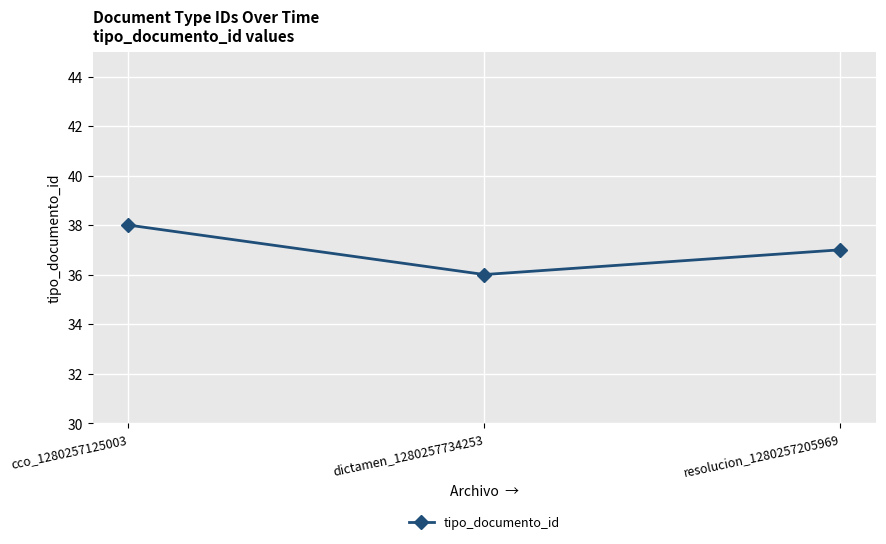

Reading left to right, extract all data points from this chart.

cco_1280257125003=38	dictamen_1280257734253=36	resolucion_1280257205969=37